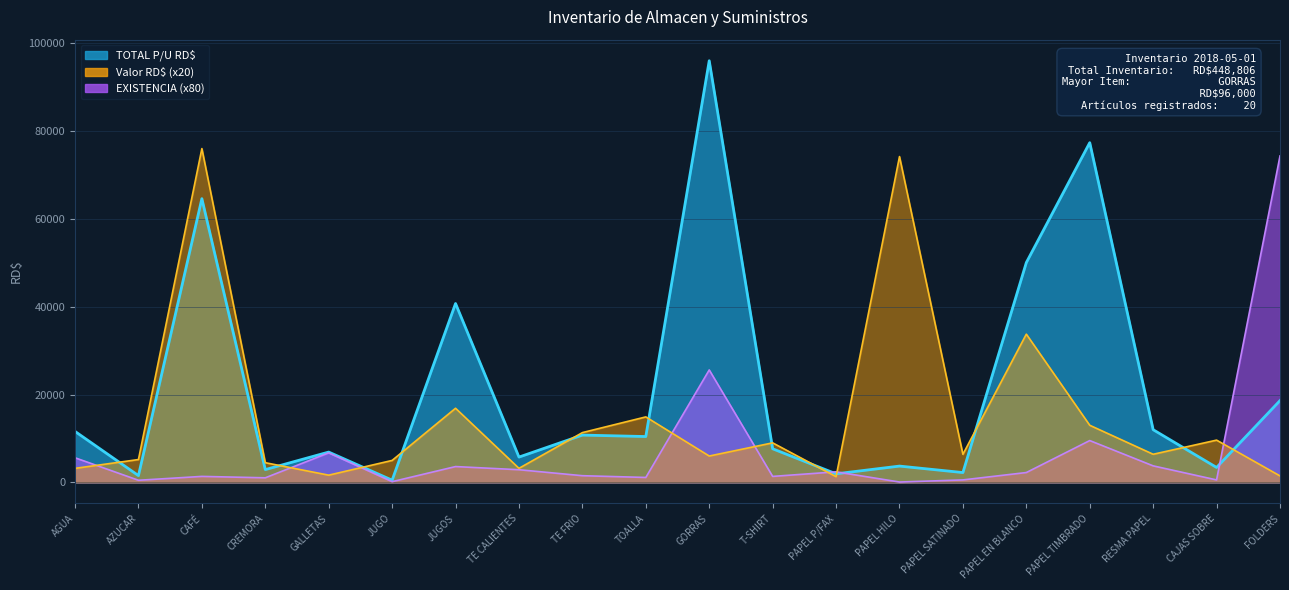

Where do Valor RD$ and TOTAL P/U RD$ first cross each other?

AGUA and AZUCAR